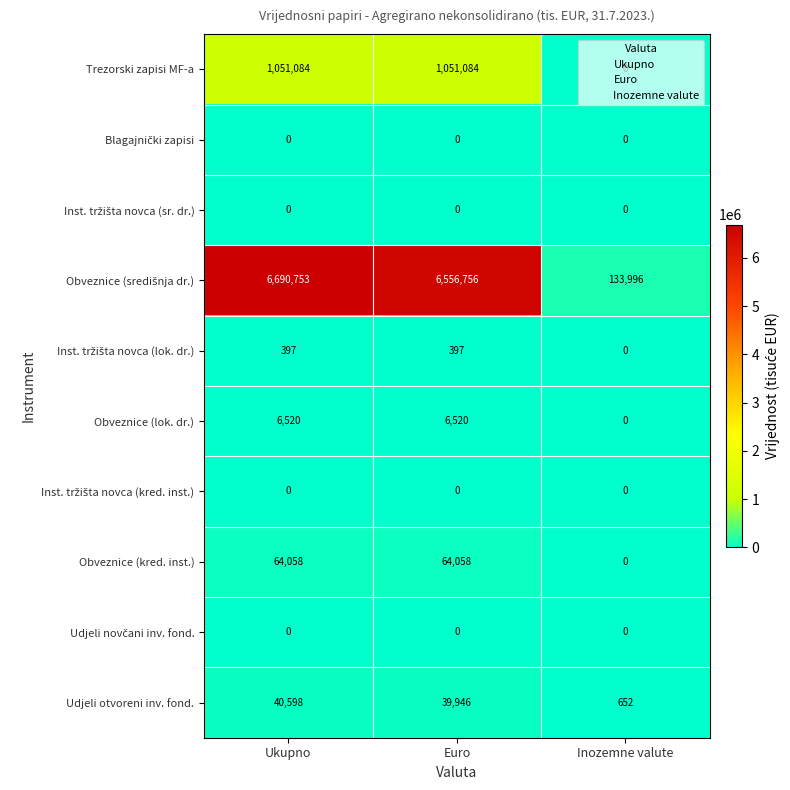

How many Obveznice (kred. inst.) values are between 0 and 64058?

3